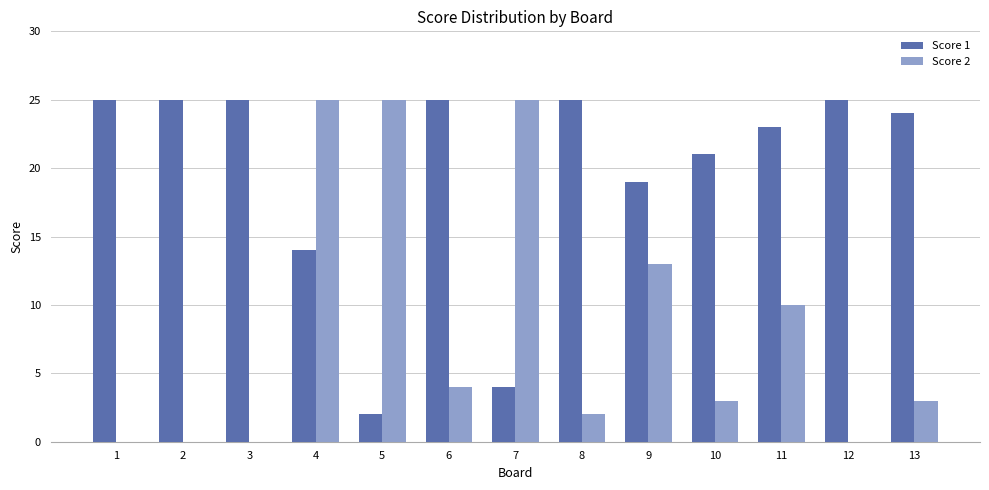

What is the highest value of the Score 1 series?

25